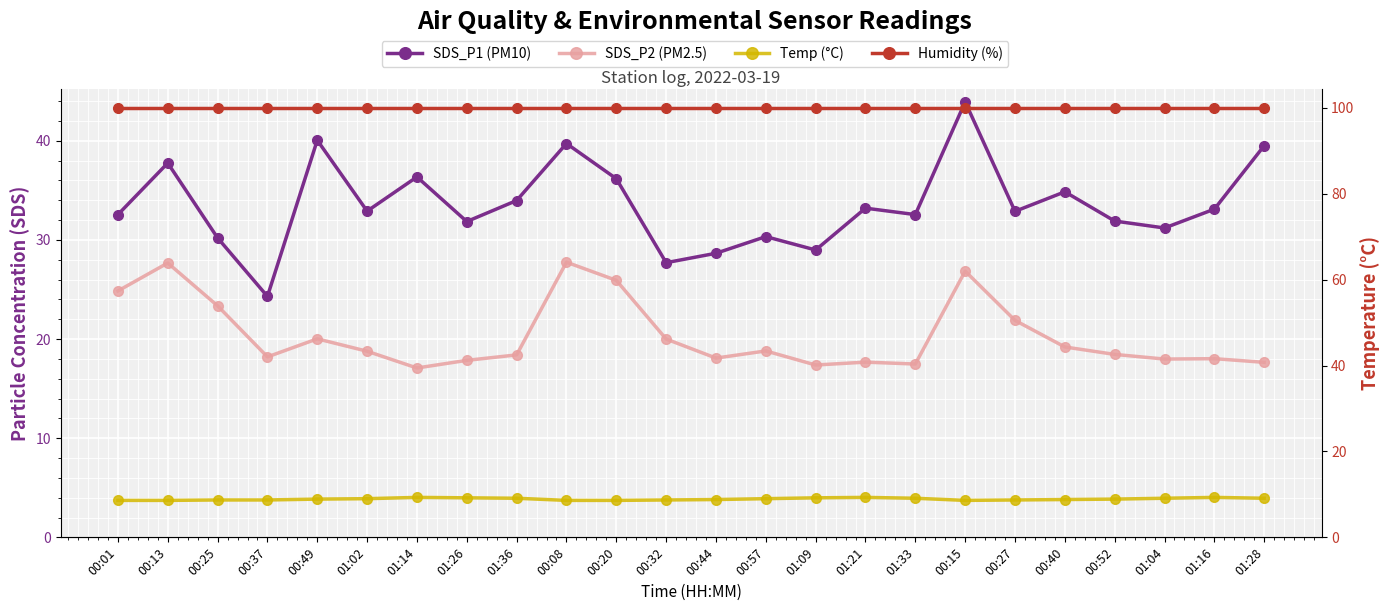

Where does the SDS_P1 (PM10) series first go above 32?

00:01